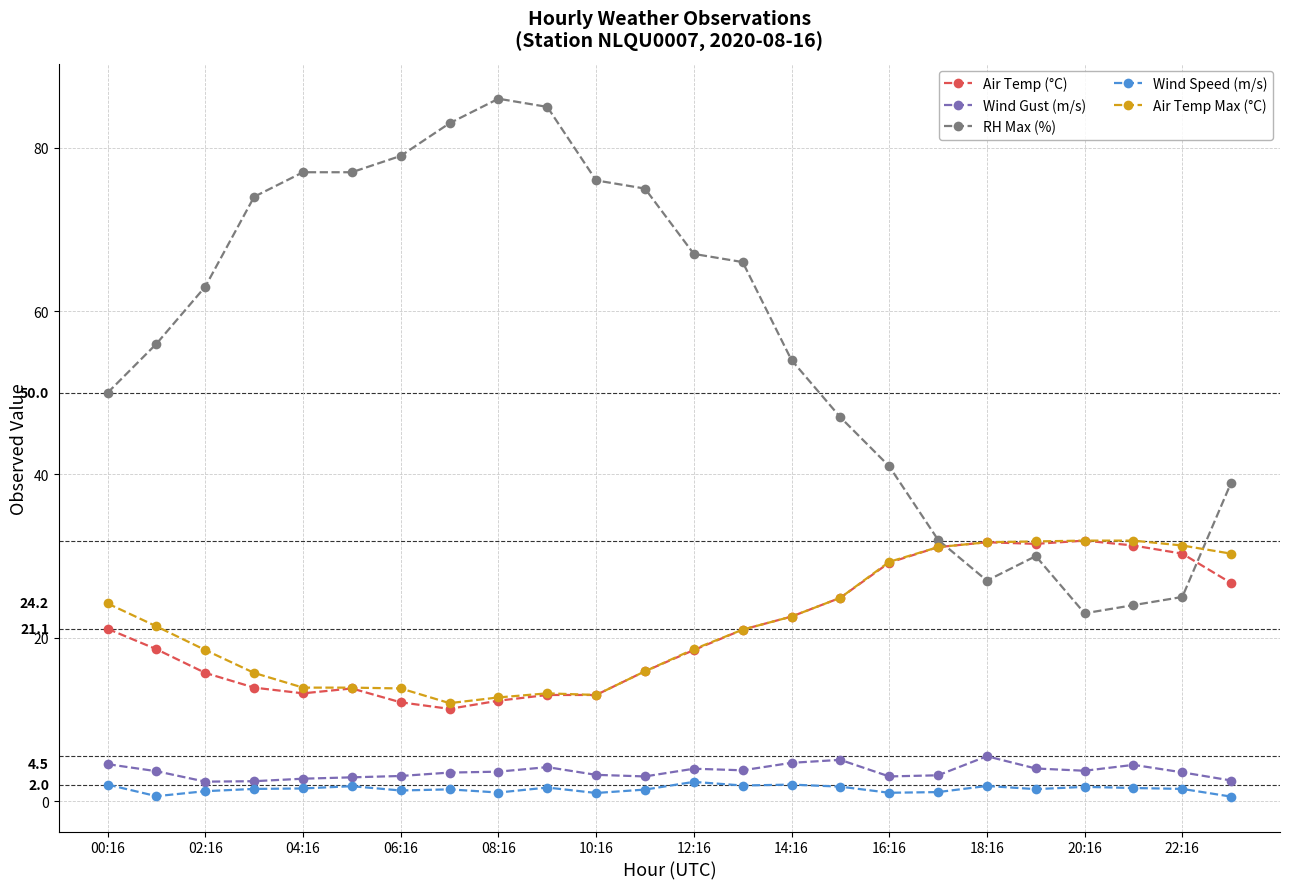

What is the value of the Air Temp (°C) point at the 10th from the left?

13.0